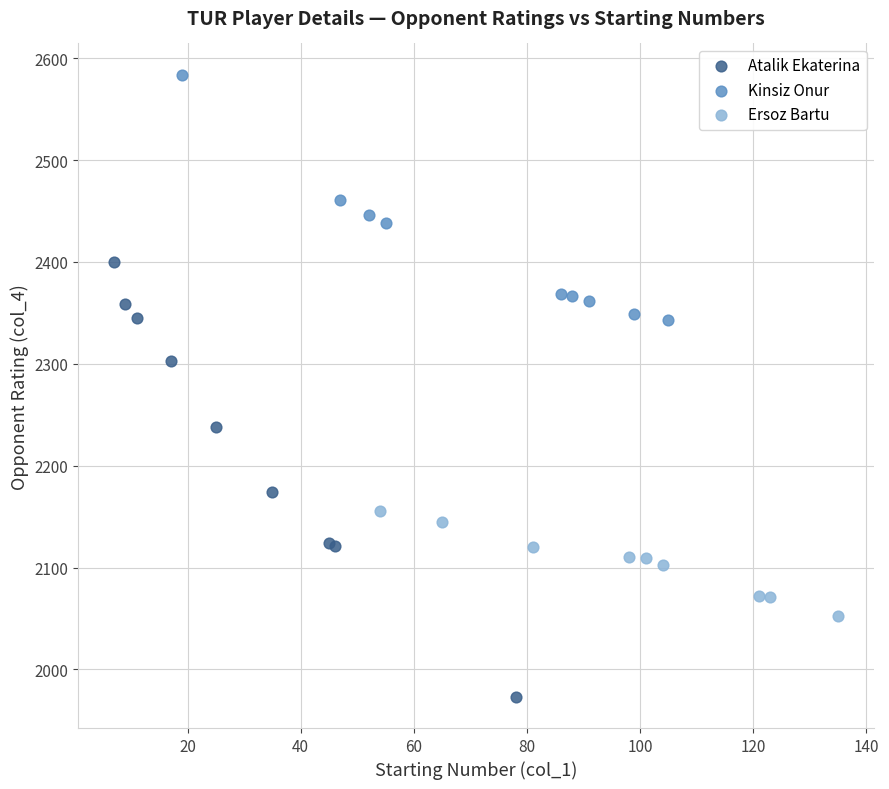

Which series reaches the maximum Y coordinate?

Kinsiz Onur